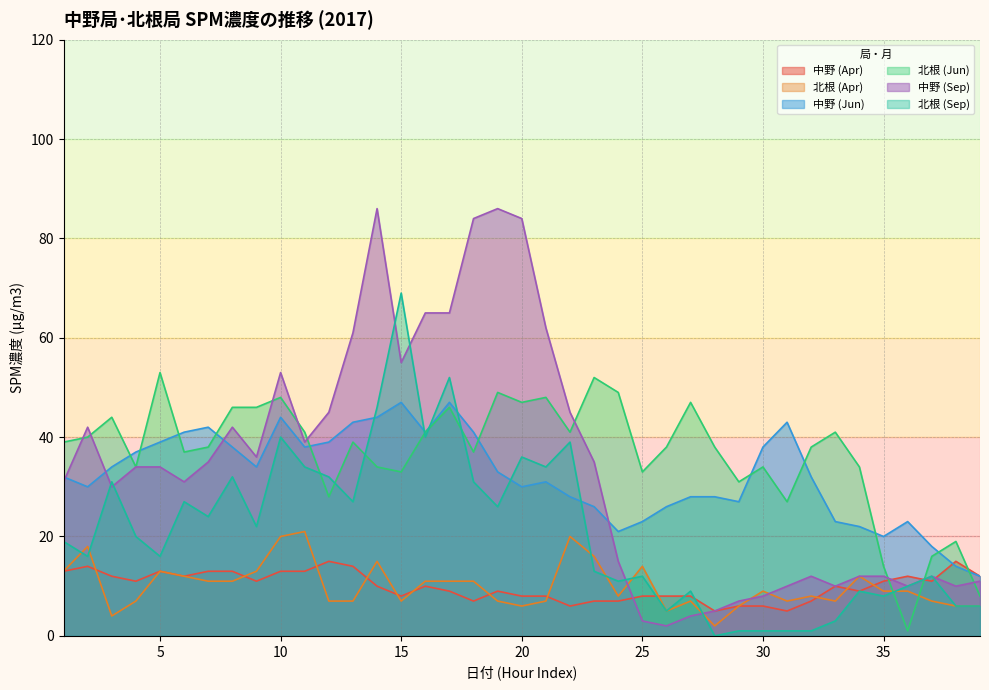

What is the value of the 北根 (Apr) point at the 6th from the left?

12